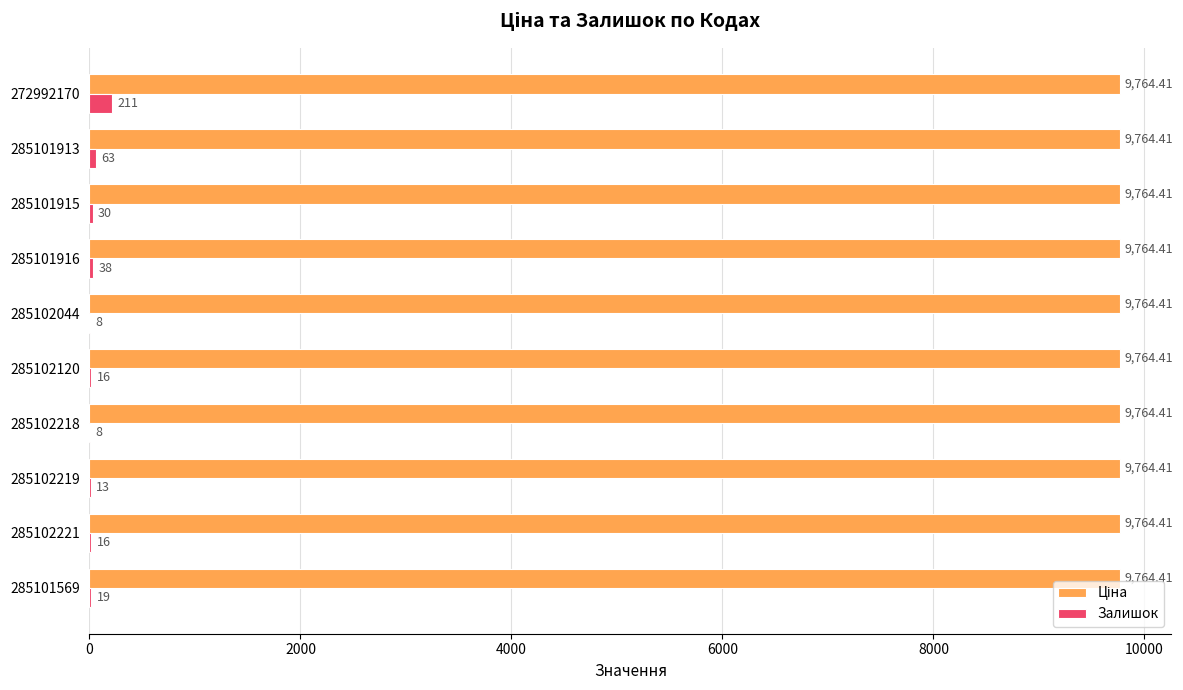

What is the sum of all Залишок values?

422.0